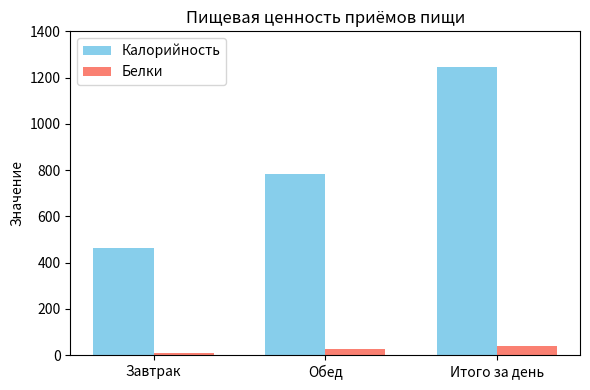

What is the total value across all series at Завтрак?

471.7